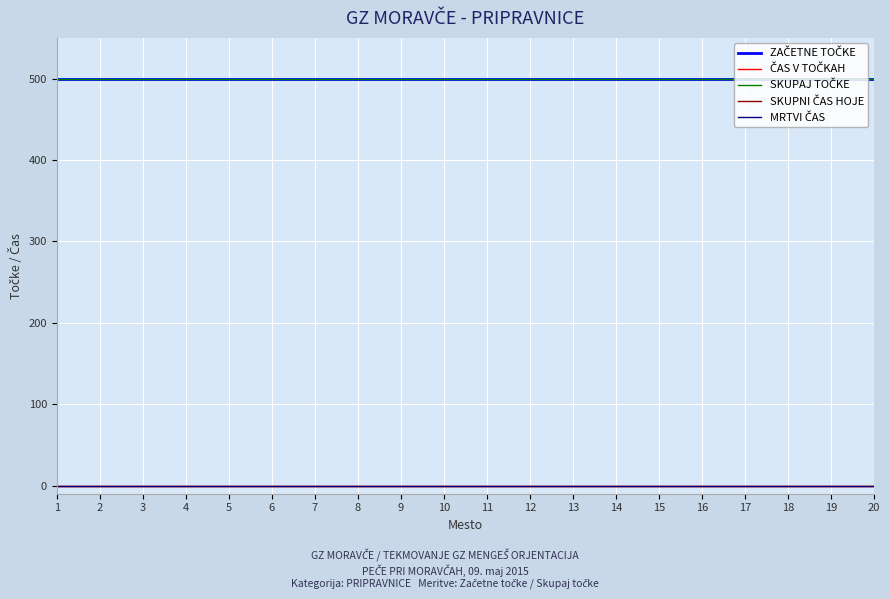

At which category is the sum across all series the highest?

1